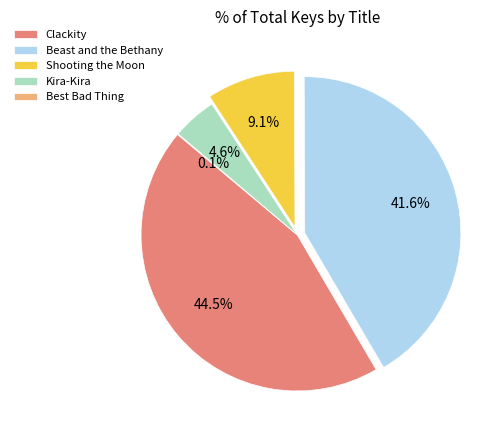

Which slice is the largest?

Clackity